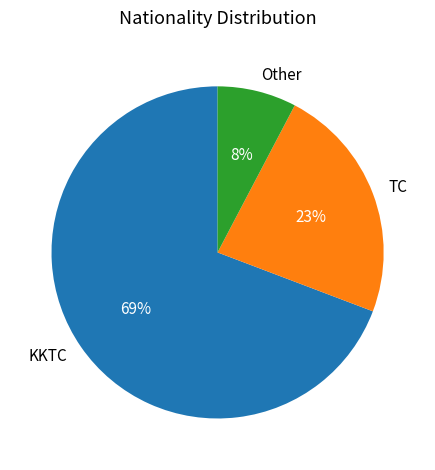

How many slices are in this pie chart?

3